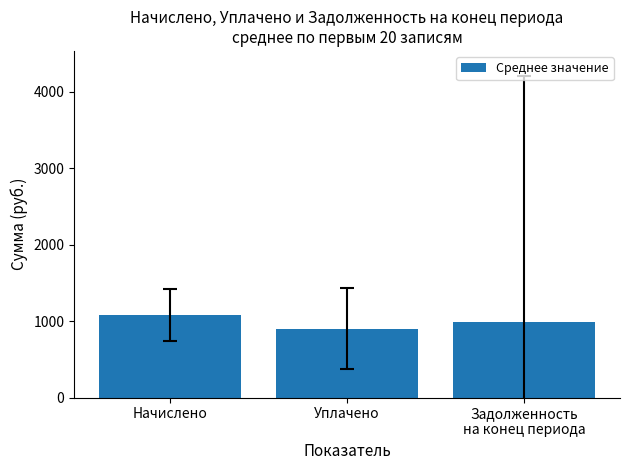

How many data points are less than 987?

1